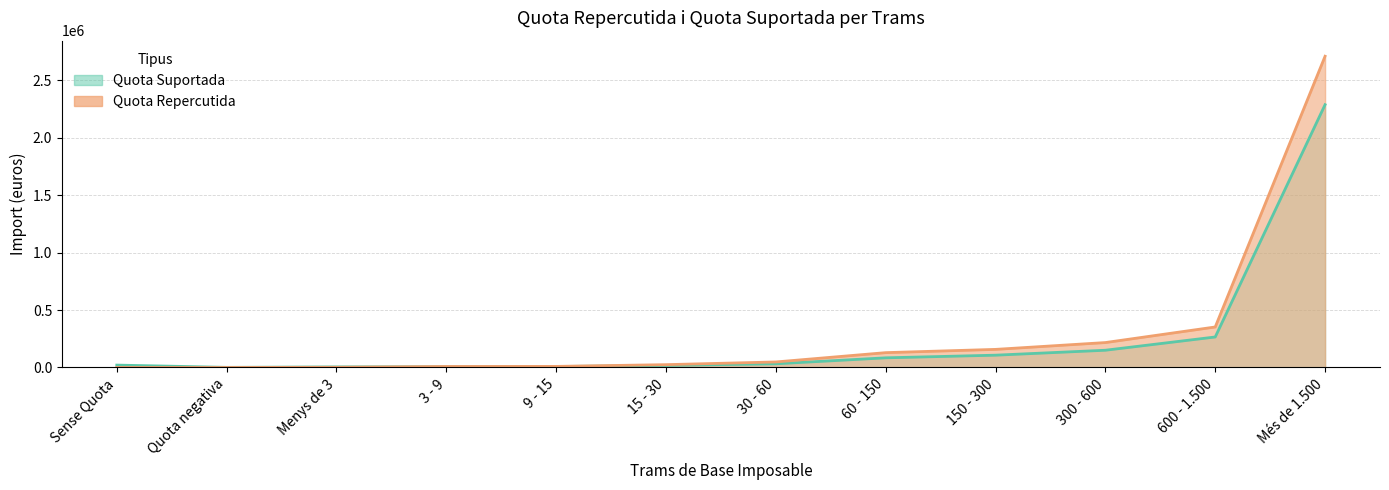

Which series ends up on top after the final intersection of Quota Repercutida and Quota Suportada?

Quota Repercutida